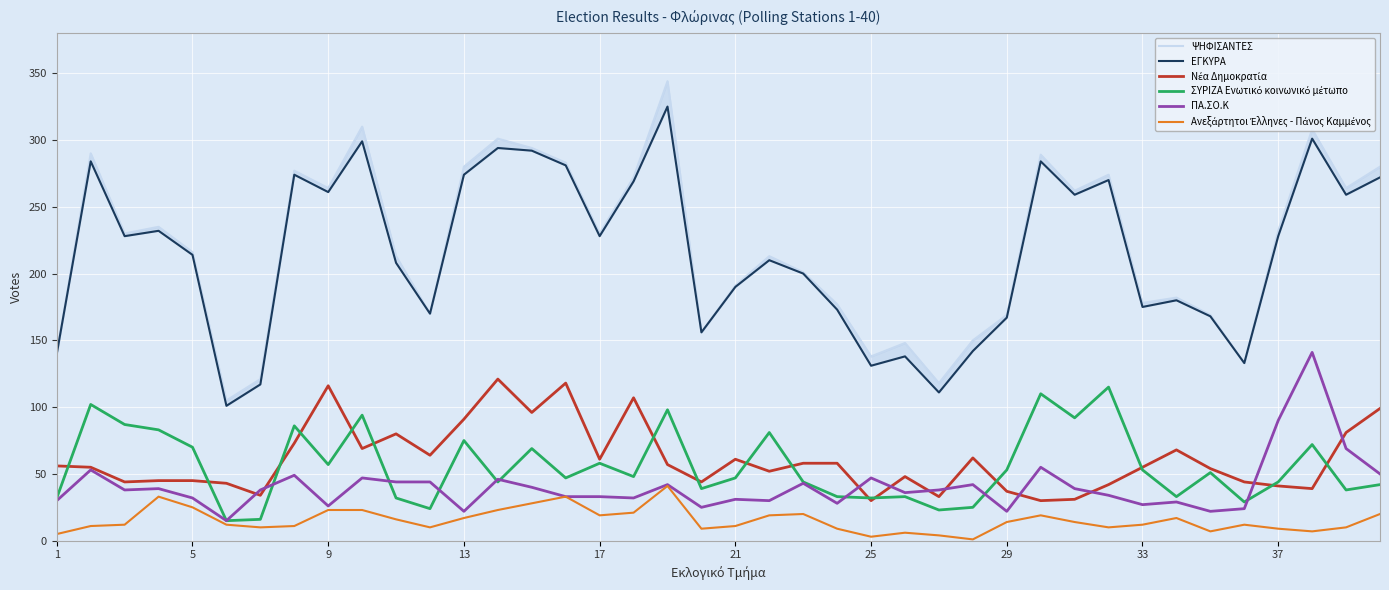

At how many categories does at least one series exceed 279?

10